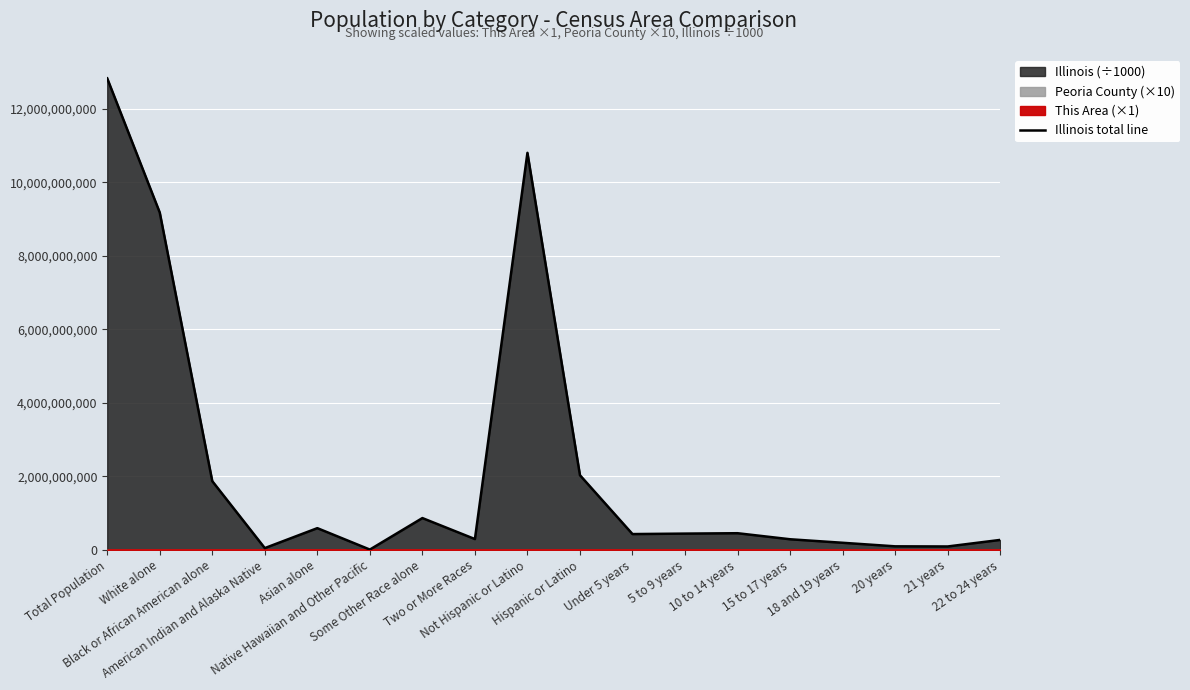

What is the maximum value shown in the chart?

12830632000